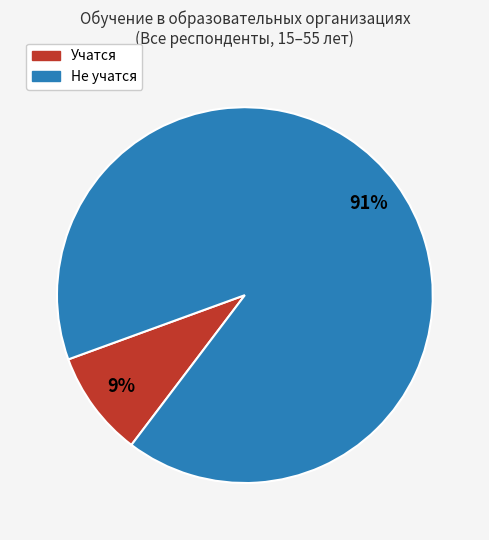

Count the number of slices in the pie.

2